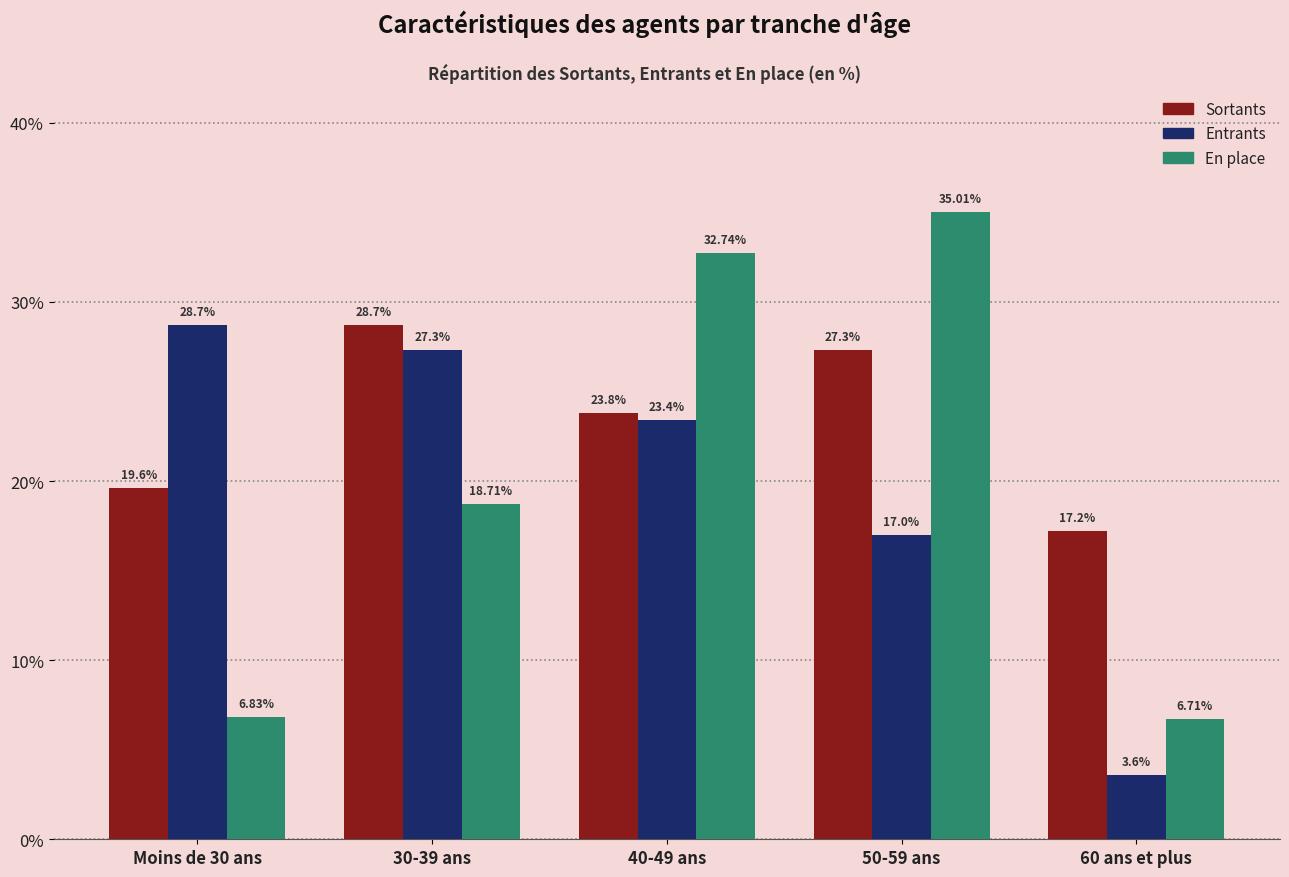

Reading right to left, list all the values displayed in this chart.

Sortants: 17.2	27.3	23.8	28.7	19.6
Entrants: 3.6	17.0	23.4	27.3	28.7
En place: 6.7	35.0	32.7	18.7	6.8